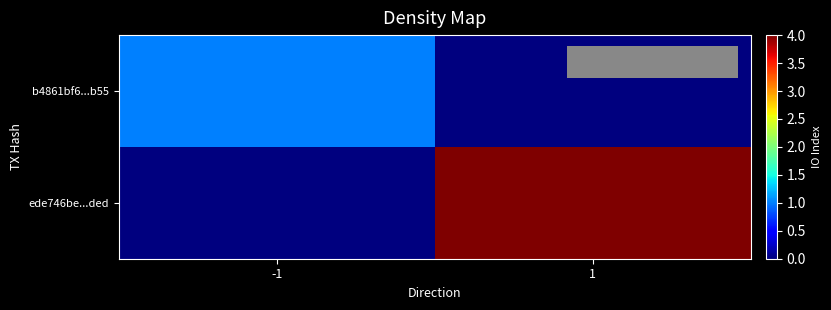

Reading left to right, transcribe all the data shown in this chart.

b4861bf6...b55: -1=1	1=0
ede746be...ded: -1=0	1=4